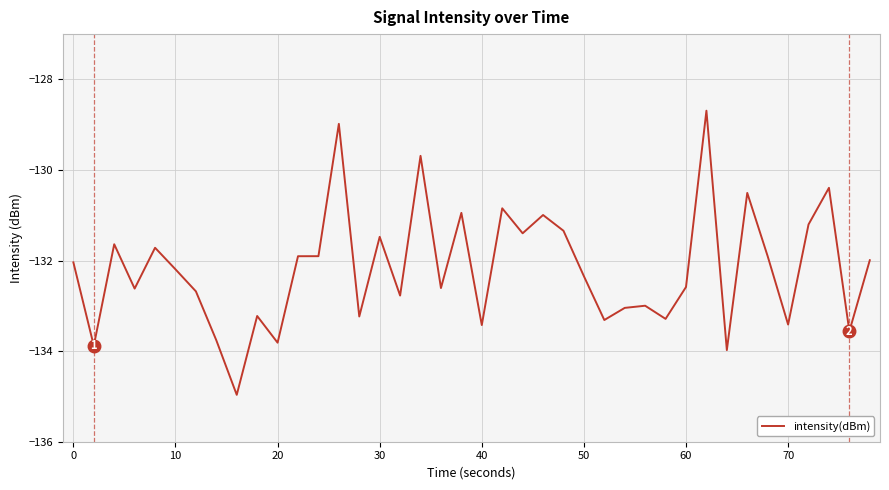

How many lines are shown in the chart?

1